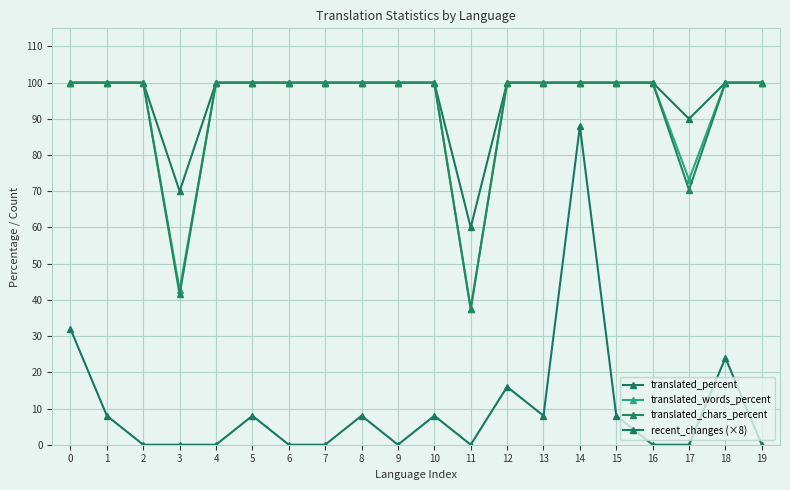

What is the maximum value shown in the chart?

100.0